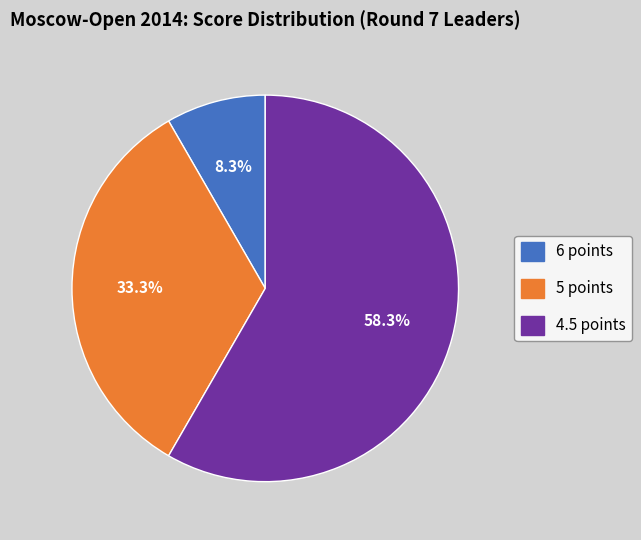

Does any single category account for the majority?

Yes